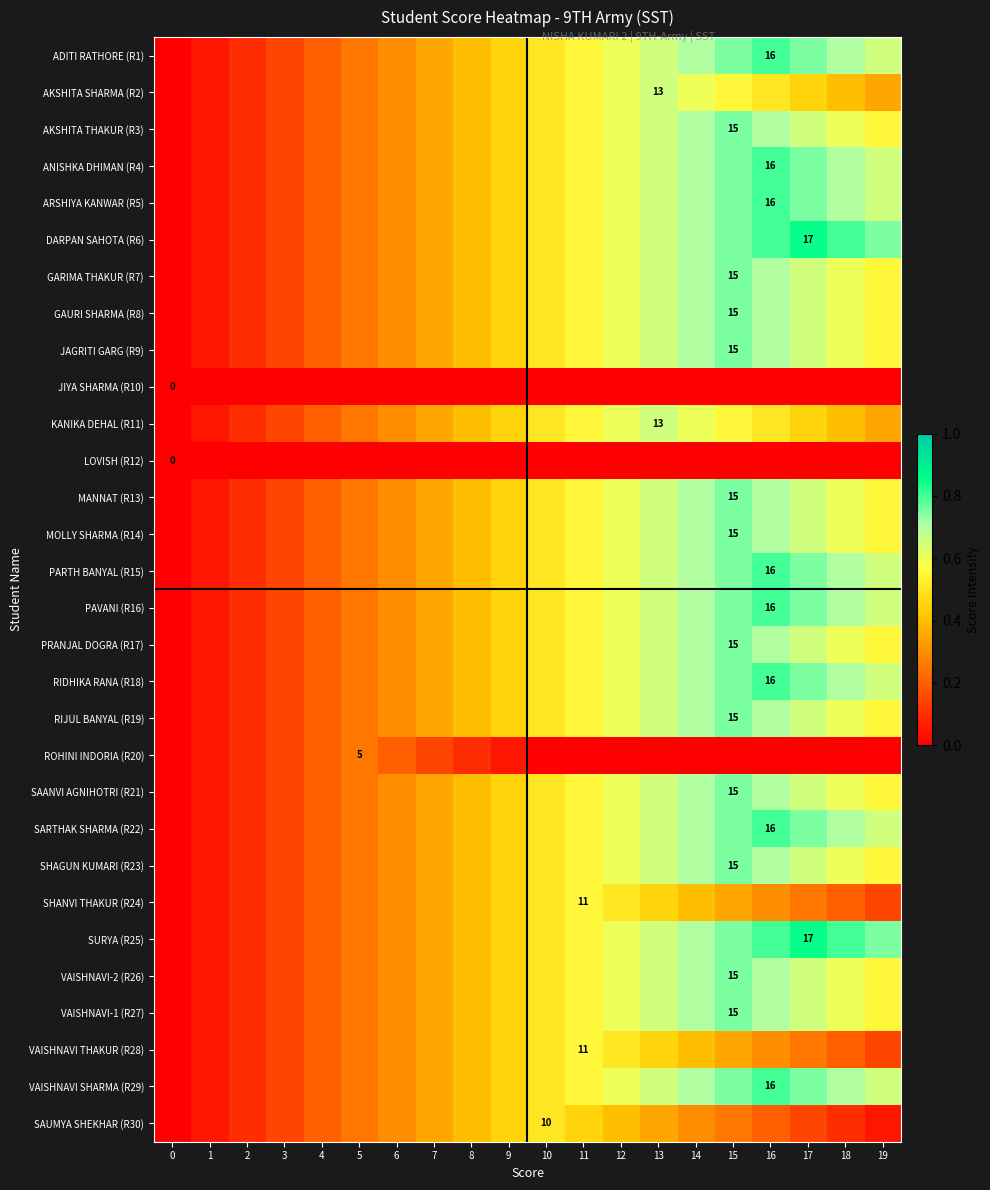

True or false: SAANVI AGNIHOTRI (R21) has a value of 0.9 at 13.

False